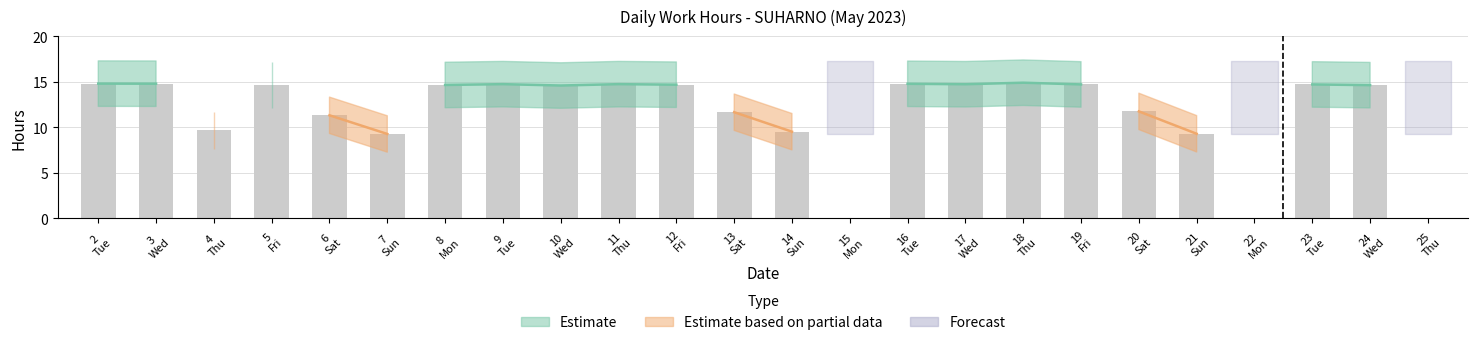

What is the difference between the values at 8 Mon and 15 Mon?

14.6